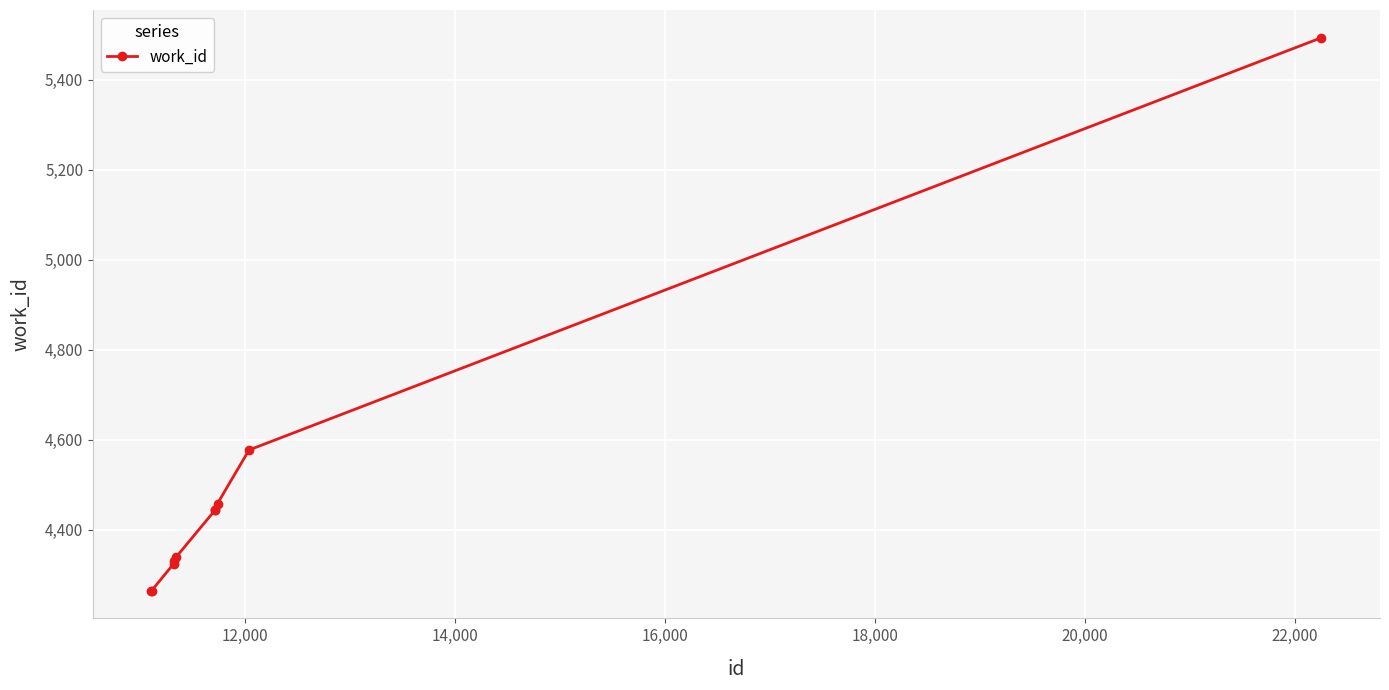

What is the smallest value displayed?

4264